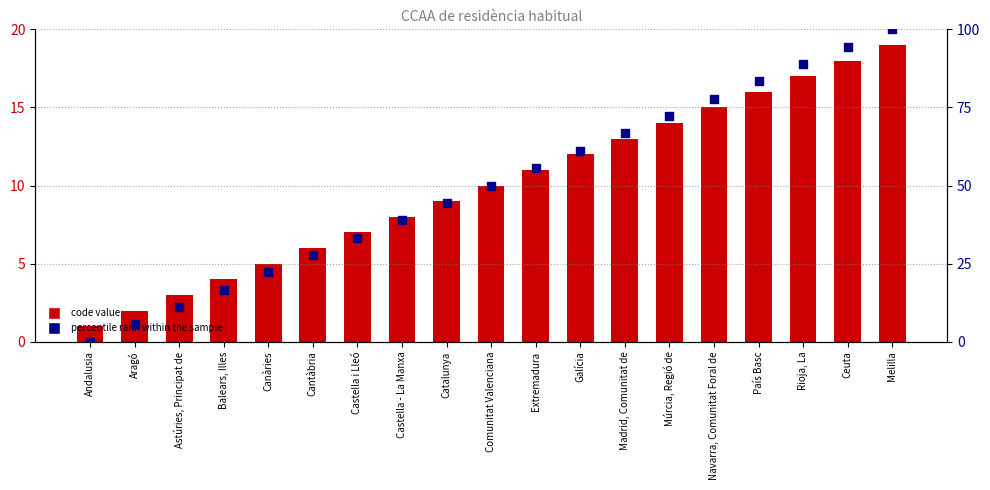

Which series has the largest total across all categories?

percentile rank within the sample